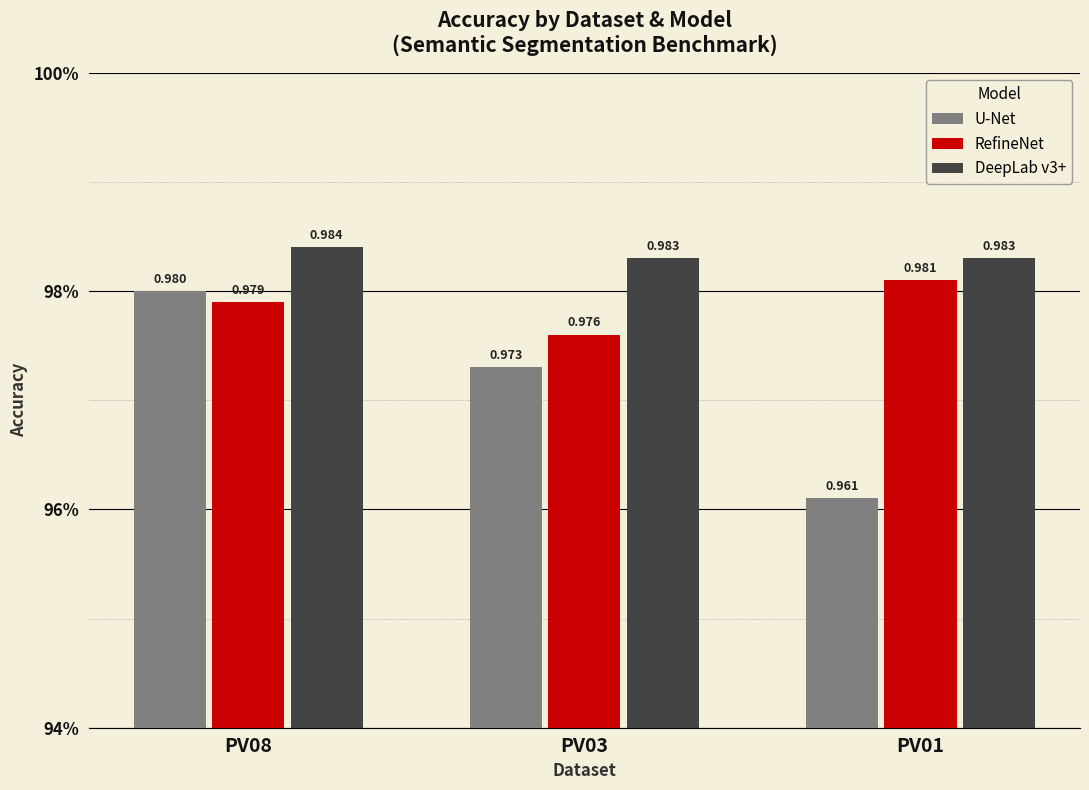

Are the bars horizontal?

No